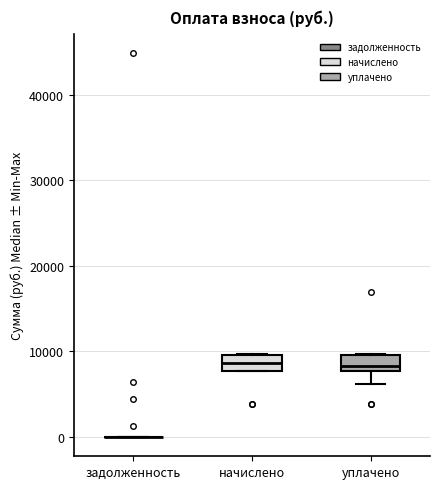

Reading left to right, transcribe this box plot: for each box, give where its median line is, the range the box spans, and where its two whiskers end, as read against the y-axis. The values are not printed on the chart, so give them approximately, as read against the axis.

задолженность: box collapsed to a line at 0, whiskers 0 to 0
начислено: median 9000, box 8000 to 10000, whiskers 8000 to 10000
уплачено: median 8000 (just above the box's lower edge), box 8000 to 10000, whiskers 6000 to 10000